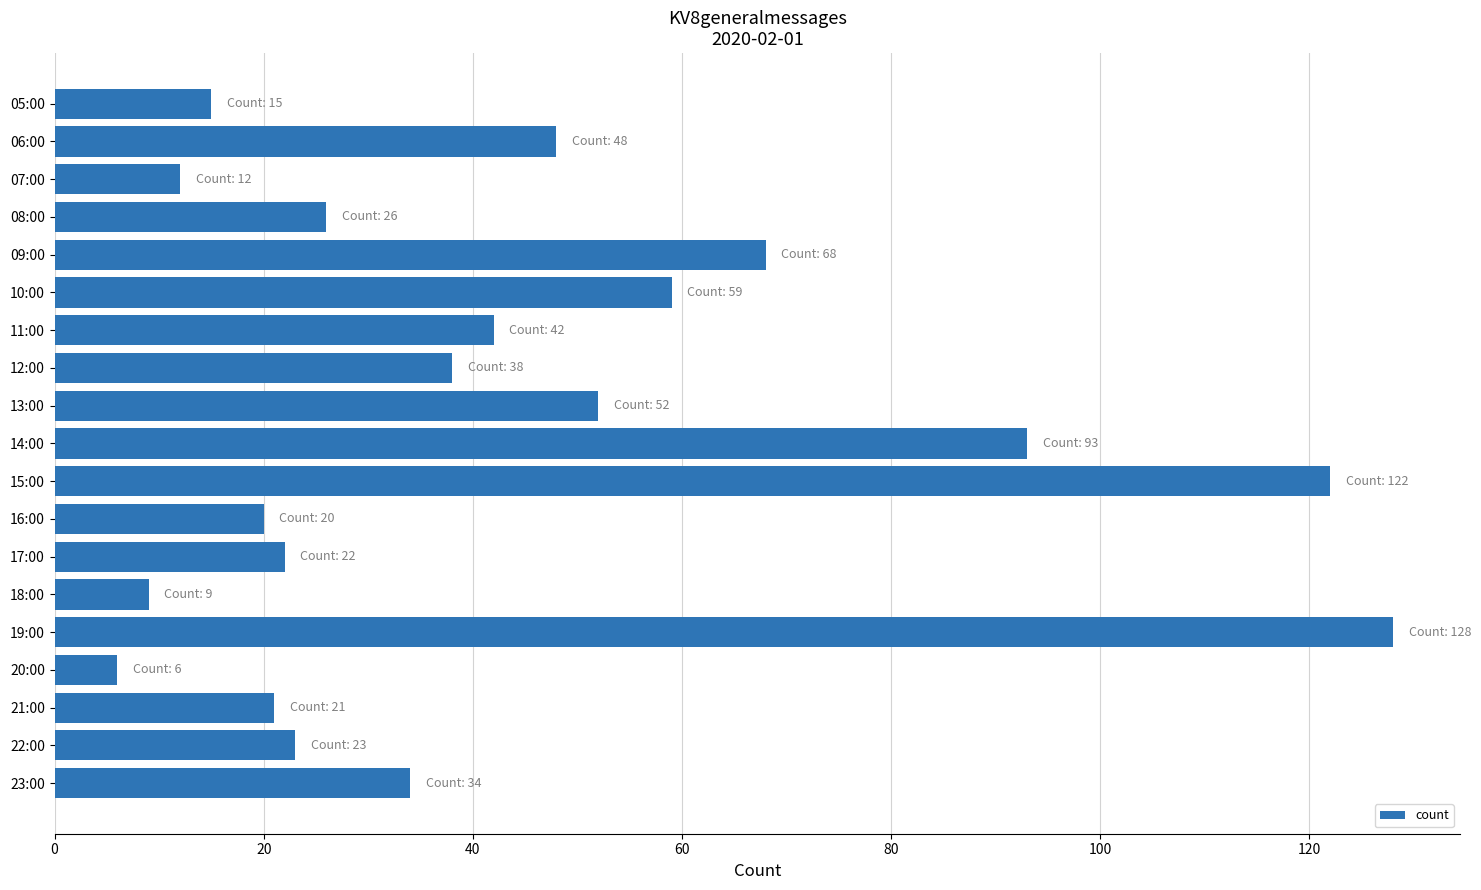

The value at 14:00 is 93. True or false?

True